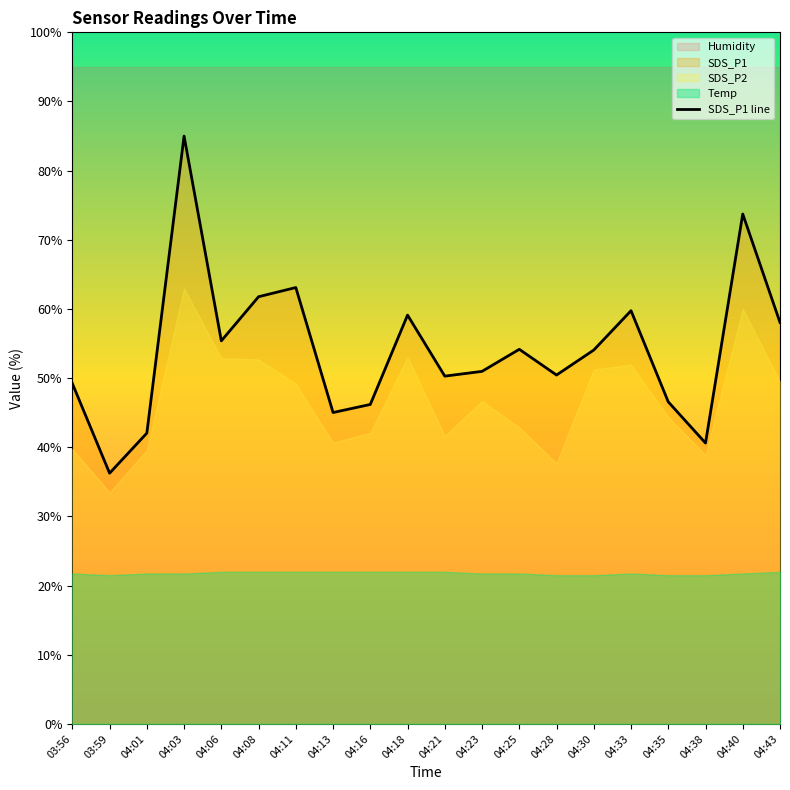

What is the maximum value shown in the chart?

85.0